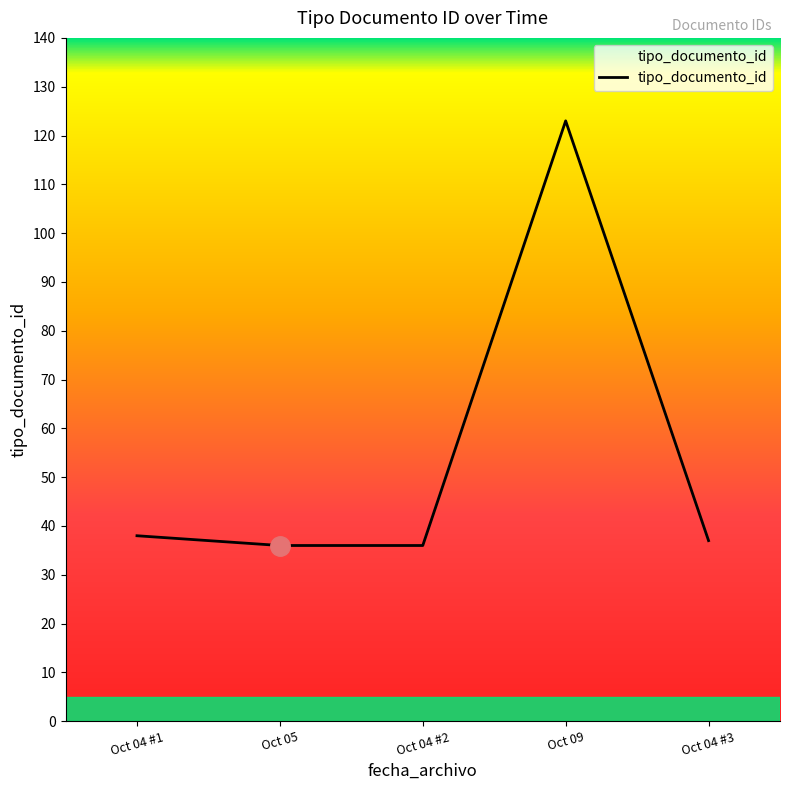

At which category does the chart reach its peak across all series?

Oct 09